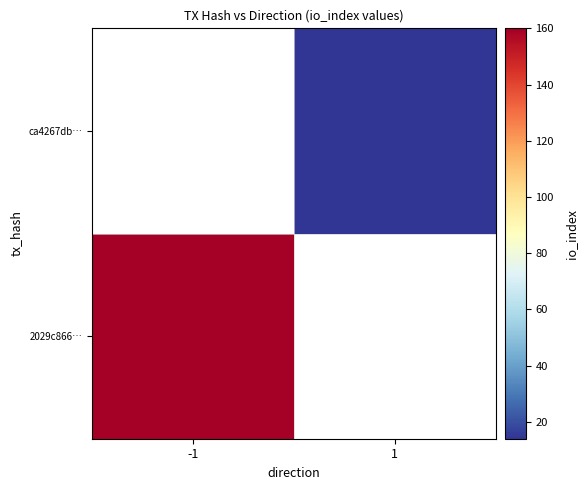

What is the maximum value for 2029c866…?

160.0